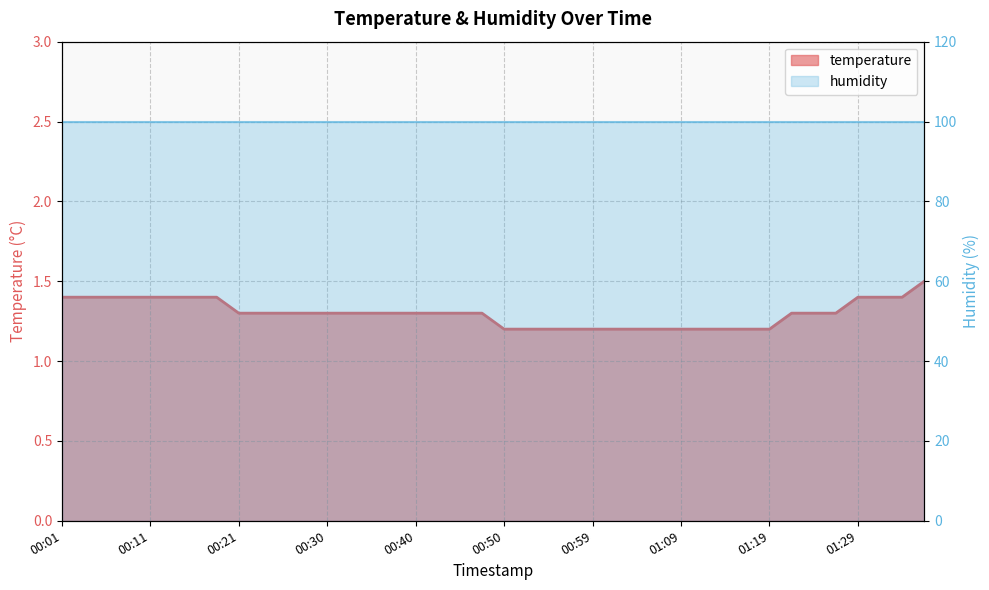

What is the sum of all values?

52.0